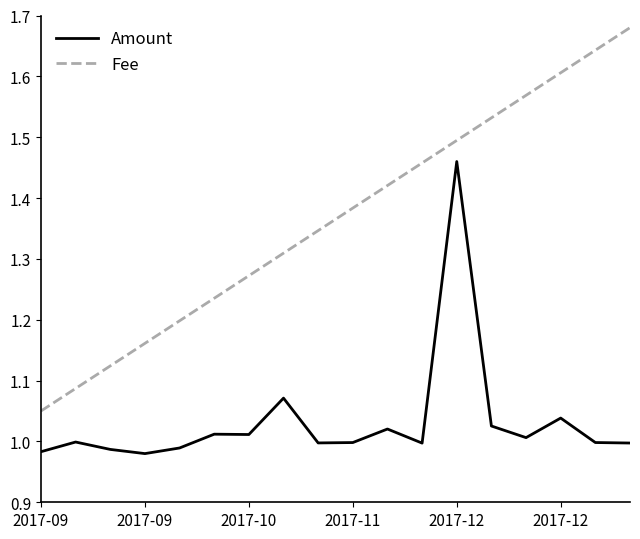

True or false: Amount has more than 2 interior local peaks.

True